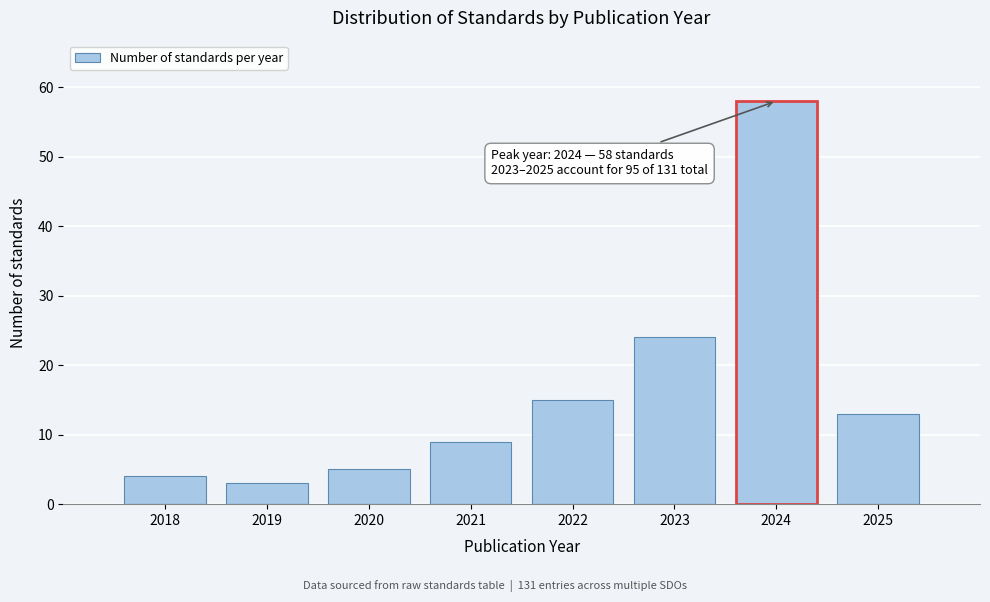

Reading left to right, what are all the values shown in this chart?

4	3	5	9	15	24	58	13